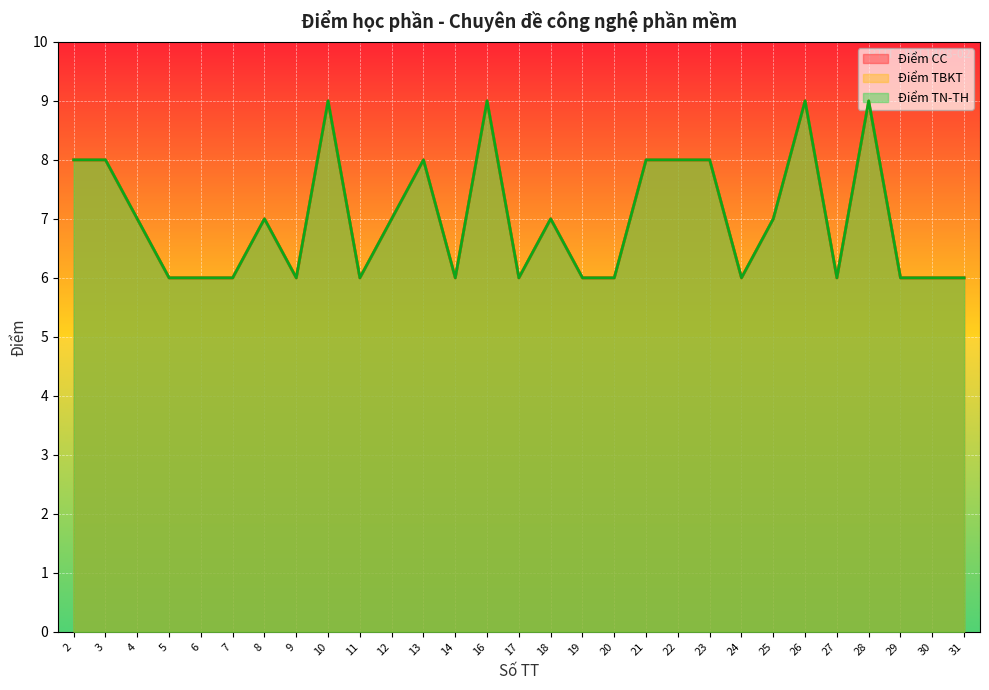

Between 8 and 20, which series saw the biggest shift?

Điểm CC